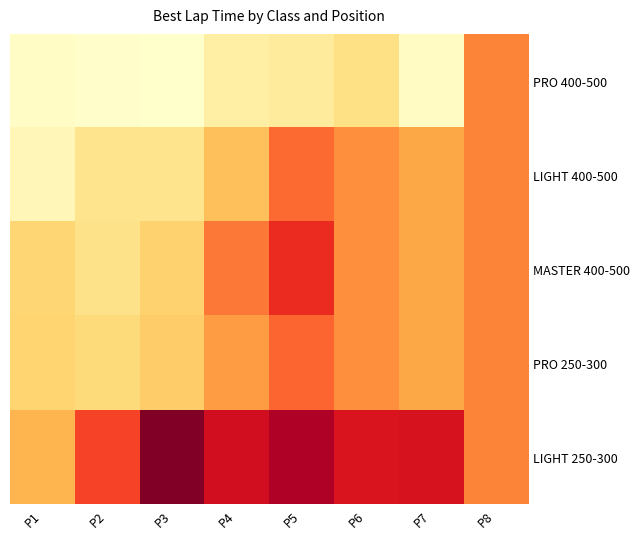

Reading left to right, list all the values displayed in this chart.

PRO 400-500: P1=89.2	P2=89.1	P3=89.0	P4=90.6	P5=91.0	P6=91.9	P7=89.4	P8=96.3
LIGHT 400-500: P1=89.8	P2=91.6	P3=91.6	P4=93.6	P5=97.0	P6=95.9	P7=94.8	P8=96.3
MASTER 400-500: P1=92.7	P2=91.7	P3=92.9	P4=96.6	P5=99.0	P6=95.9	P7=94.8	P8=96.3
PRO 250-300: P1=92.7	P2=92.4	P3=93.0	P4=95.3	P5=97.2	P6=95.9	P7=94.8	P8=96.3
LIGHT 250-300: P1=94.2	P2=98.2	P3=103.1	P4=100.4	P5=101.7	P6=100.0	P7=100.1	P8=96.3